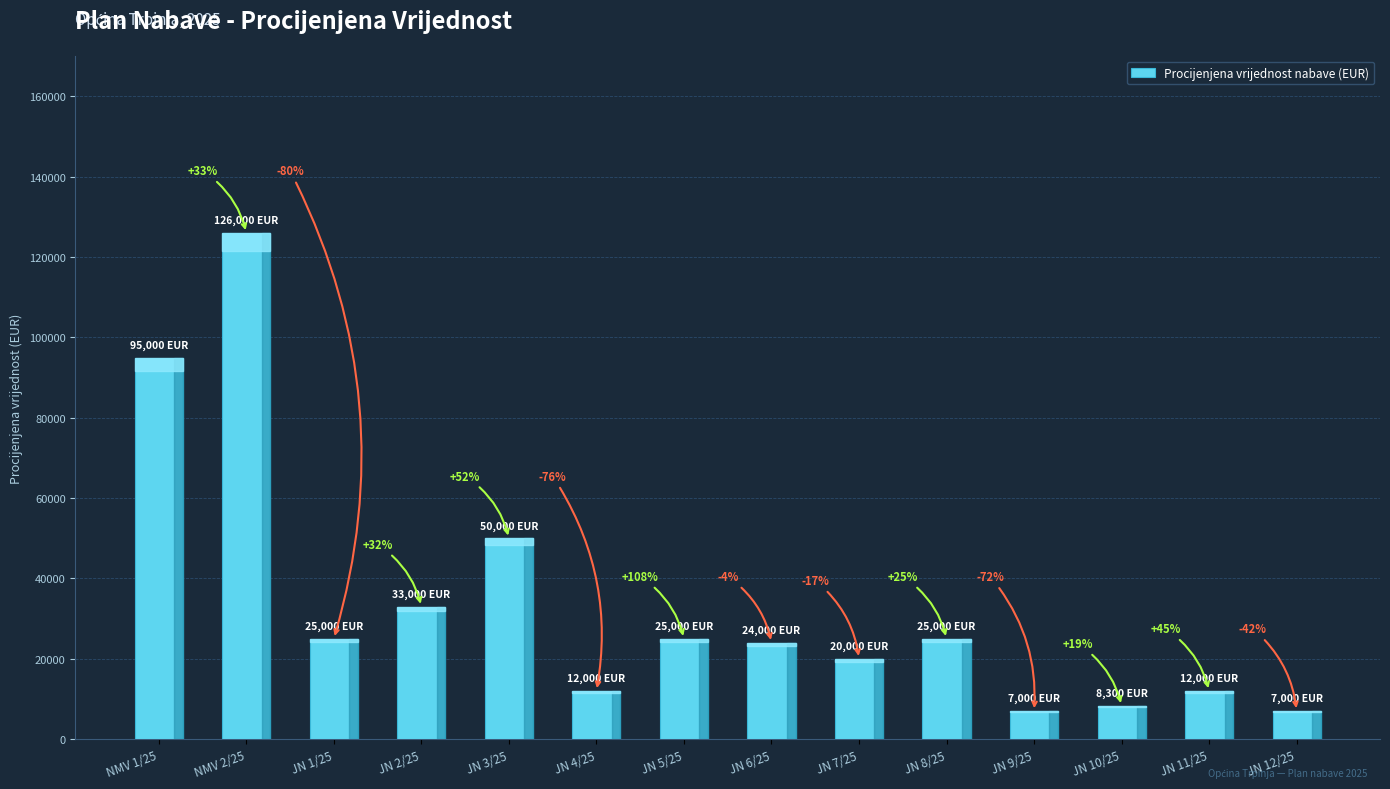

What is the maximum value shown in the chart?

126000